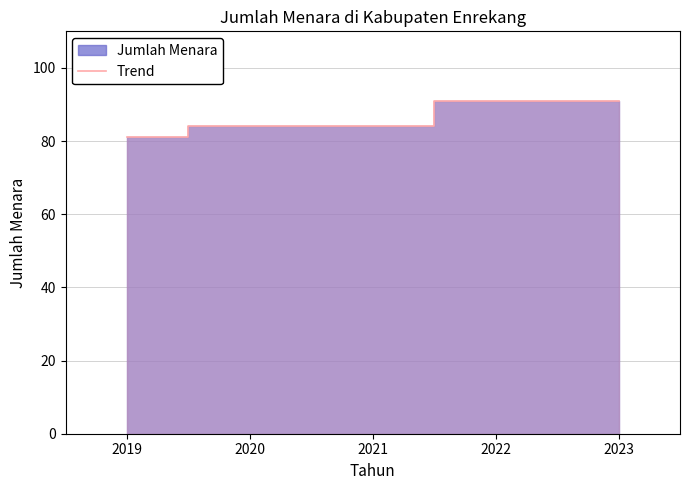

What is the value of the 3rd point from the left?

84